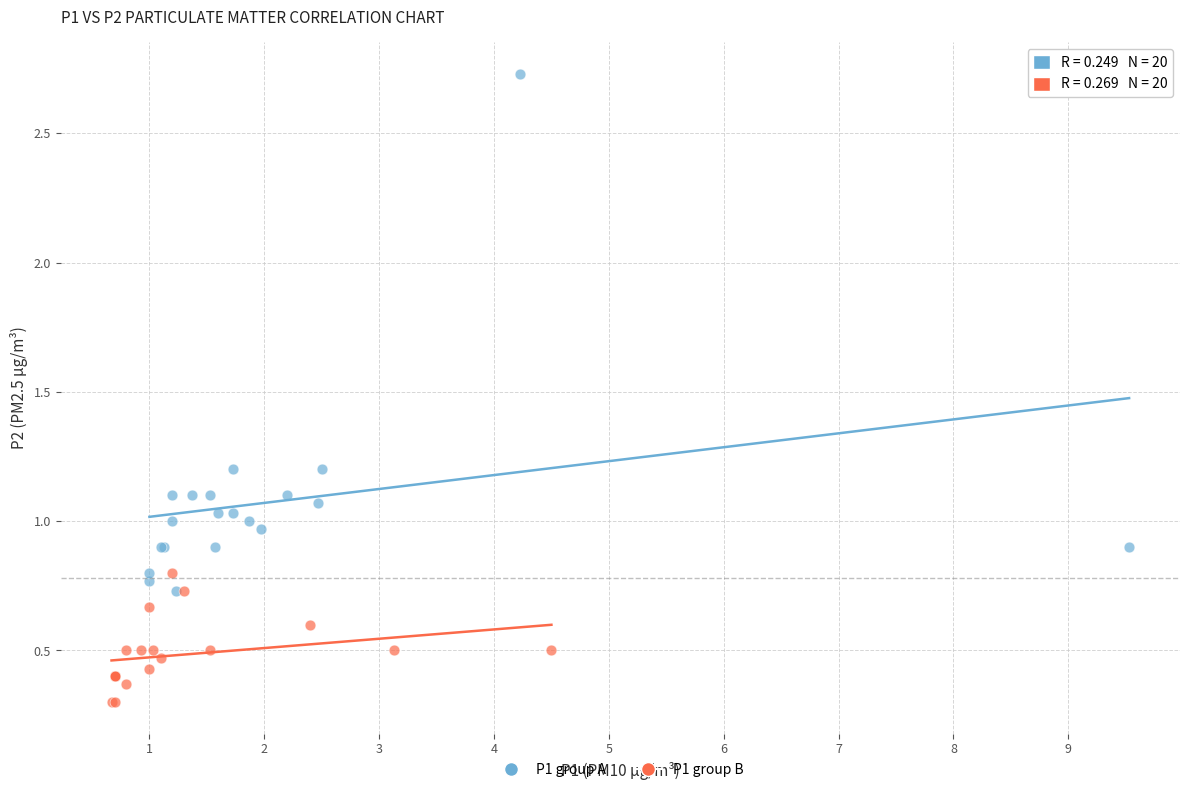

Which series contains the highest Y value?

P1 group A